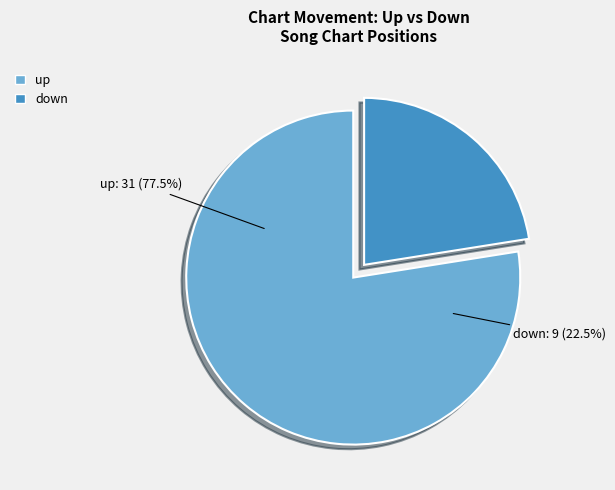

How many segments does this pie chart have?

2